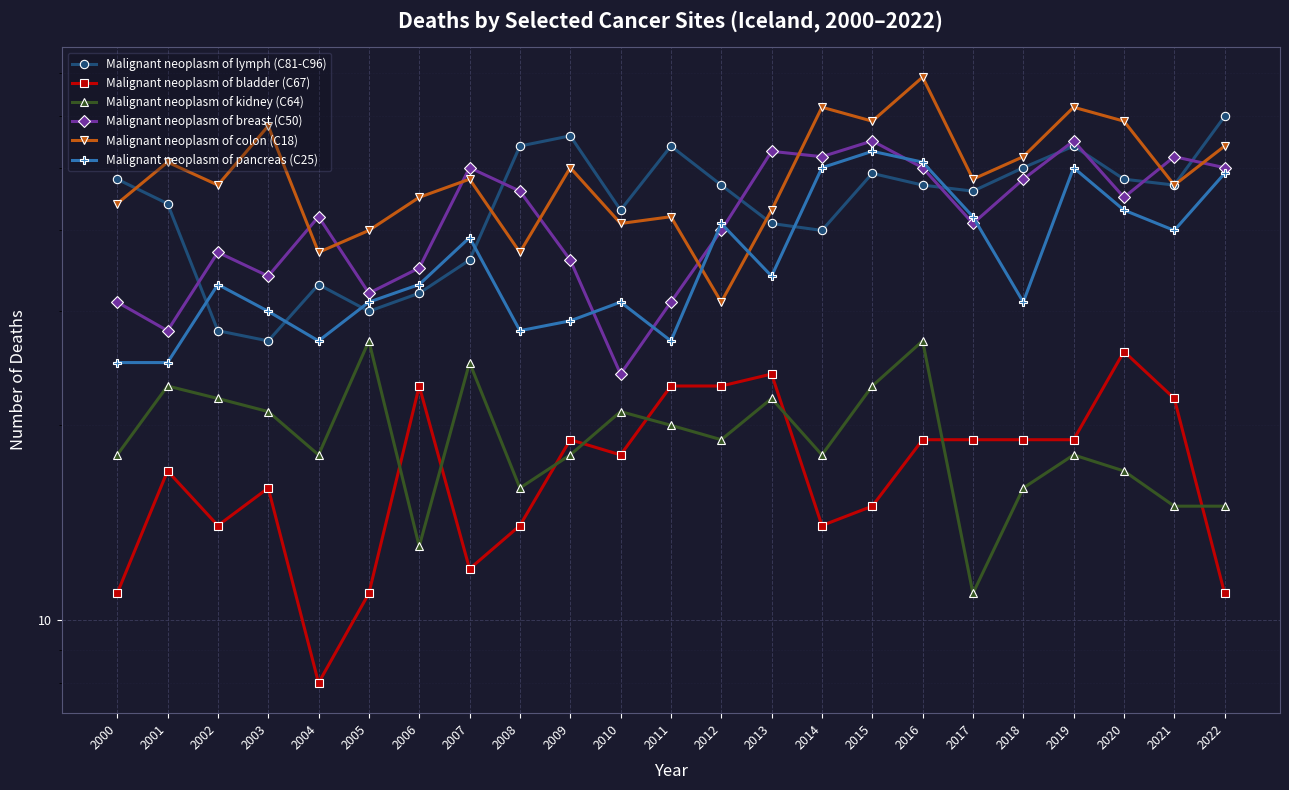

What is the greatest value displayed?

69